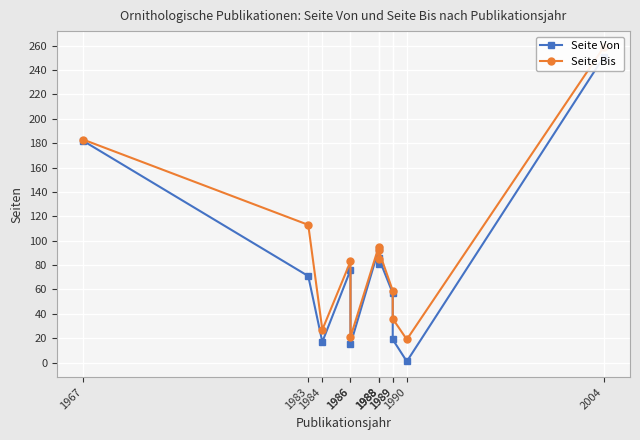

What are all the series names shown in the legend?

Seite Von, Seite Bis